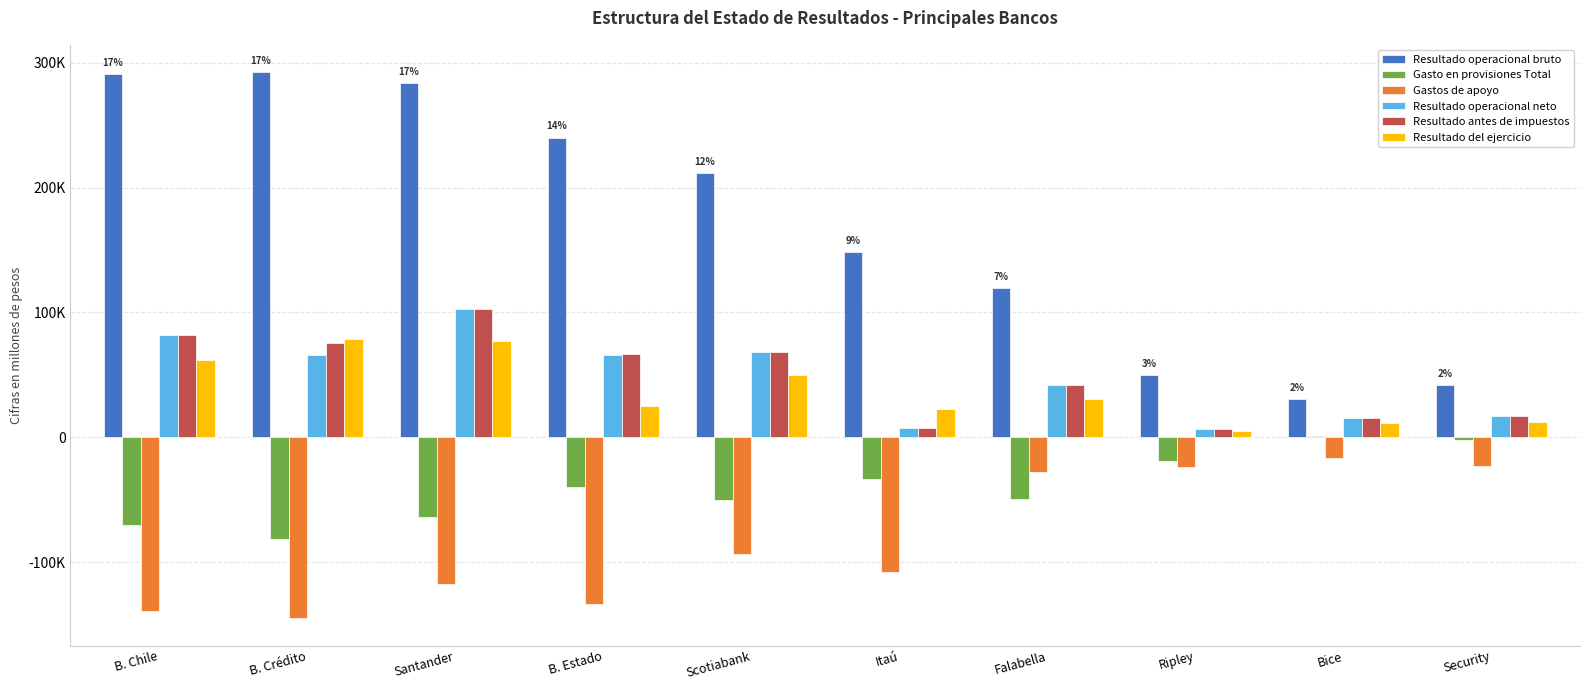

Does the chart contain stacked bars?

No